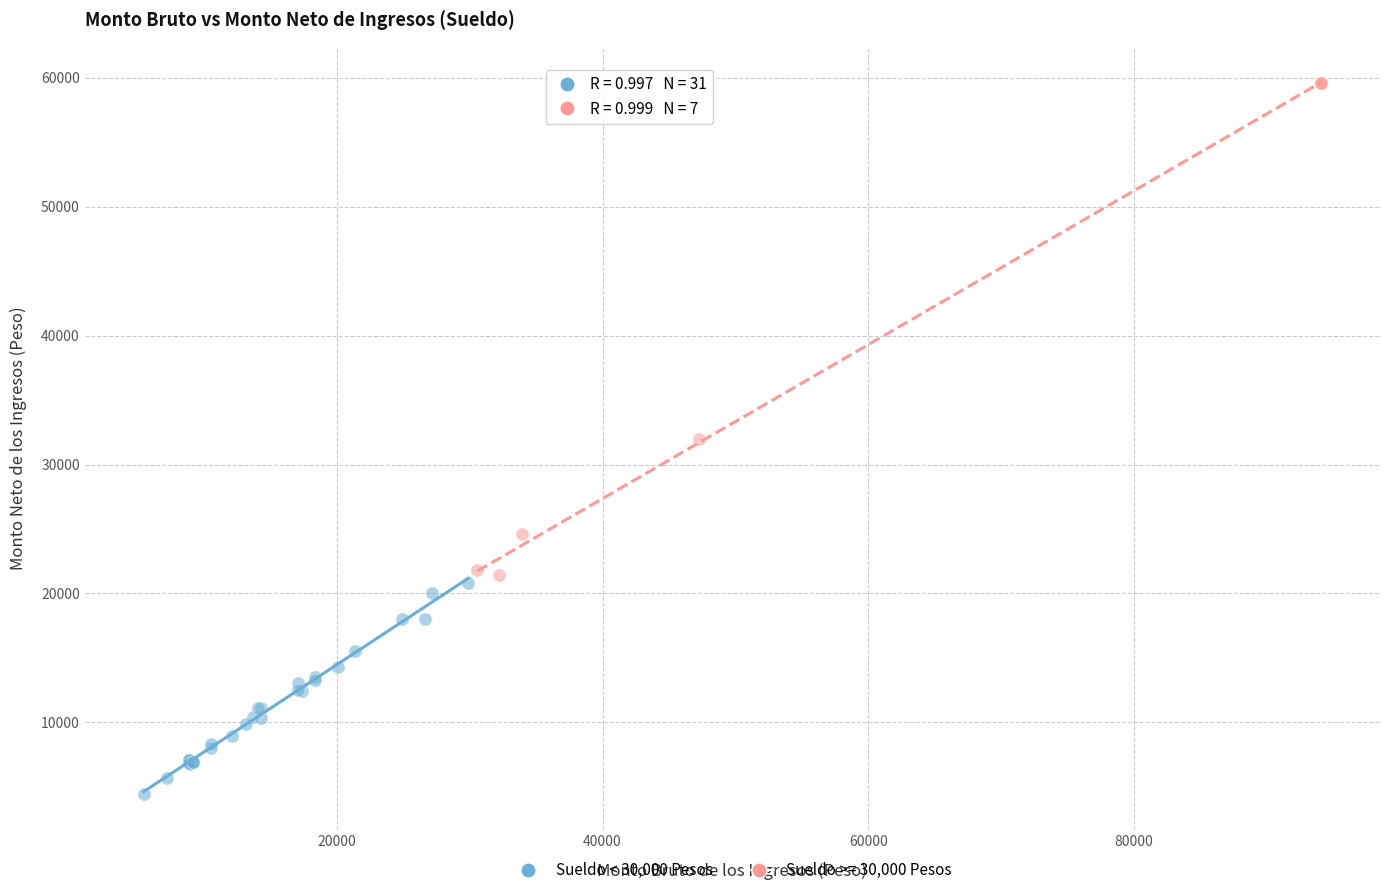

Which series has the largest Y range (max minus min)?

Sueldo >= 30,000 Pesos